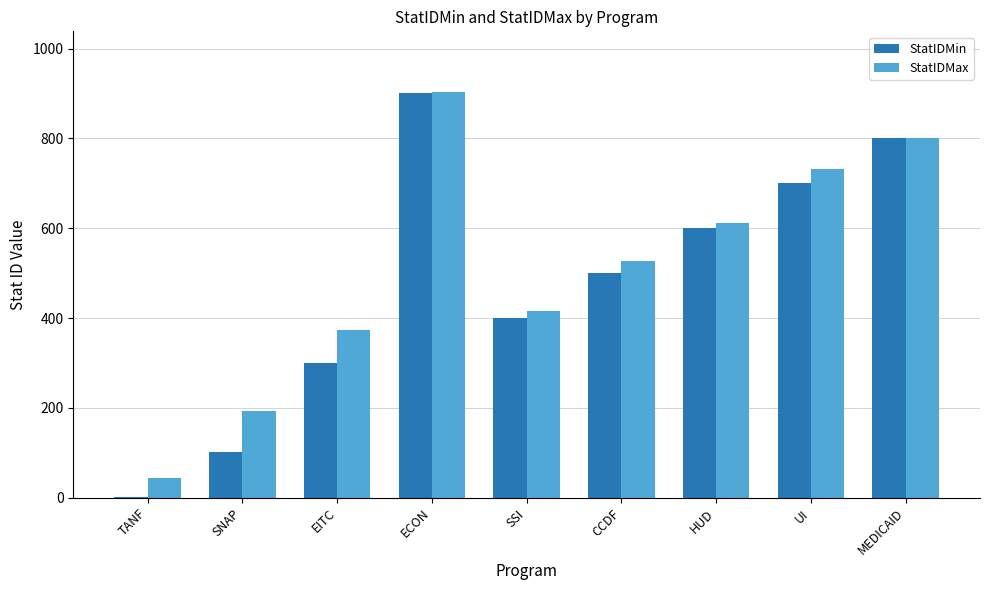

Is it true that StatIDMax equals 149 at EITC?

False